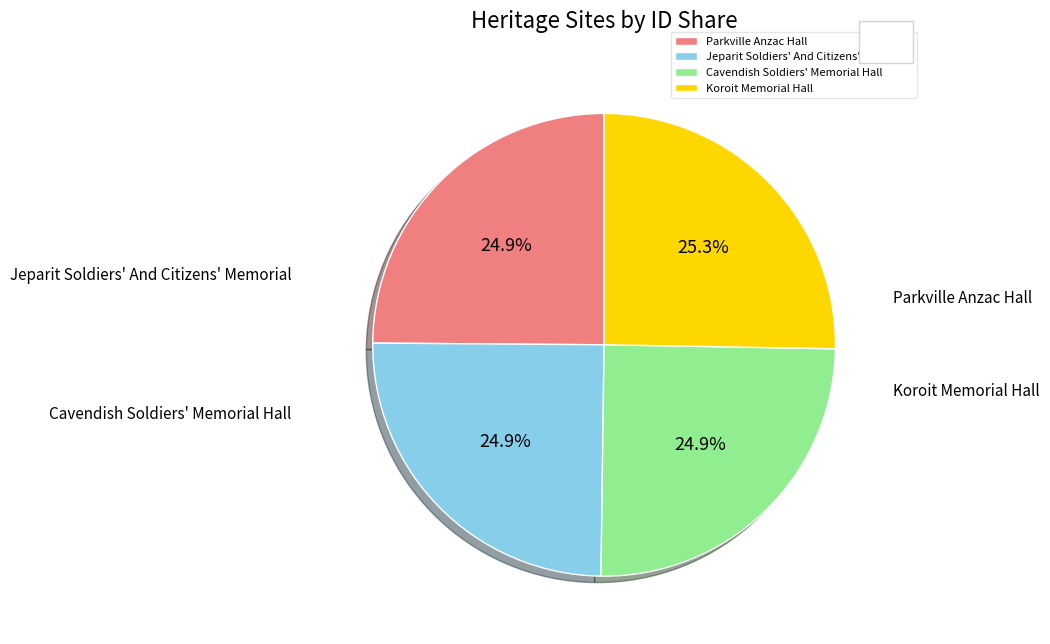

To the nearest percent, what is the combined percentage of Cavendish Soldiers' Memorial Hall and Jeparit Soldiers' And Citizens' Memorial?

50%